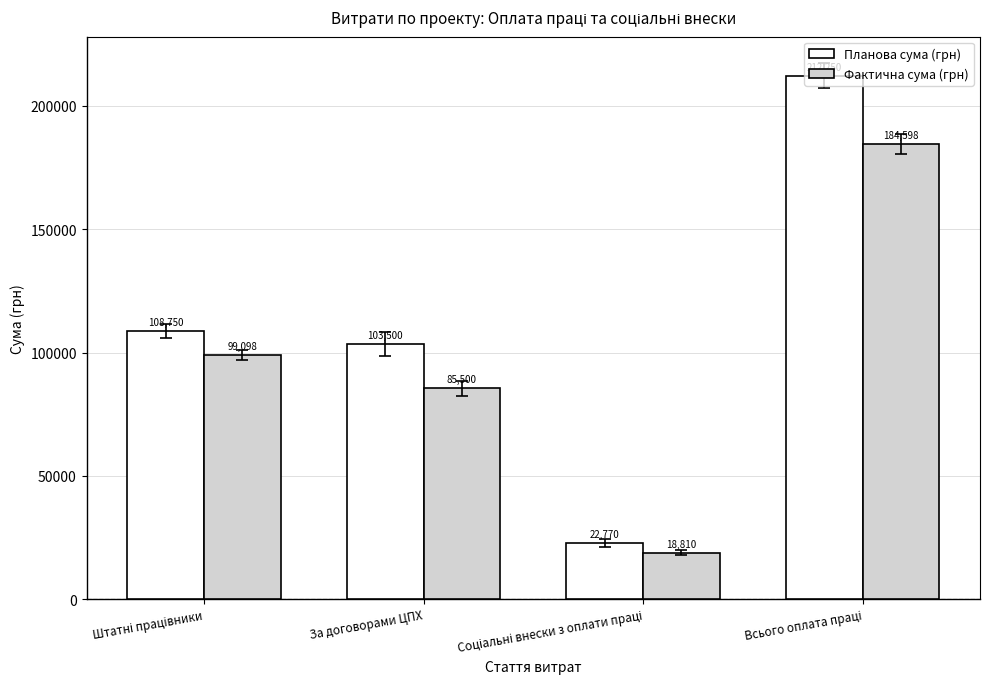

What are all the series names shown in the legend?

Планова сума (грн), Фактична сума (грн)